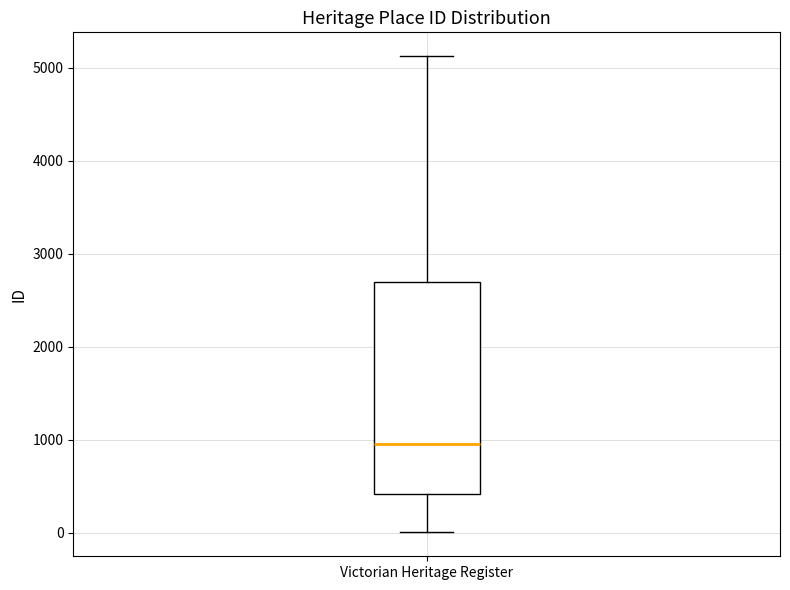

Where is the upper edge of the box for Victorian Heritage Register on the y-axis? The values are not printed on the chart, so give them approximately, as read against the axis.

2700